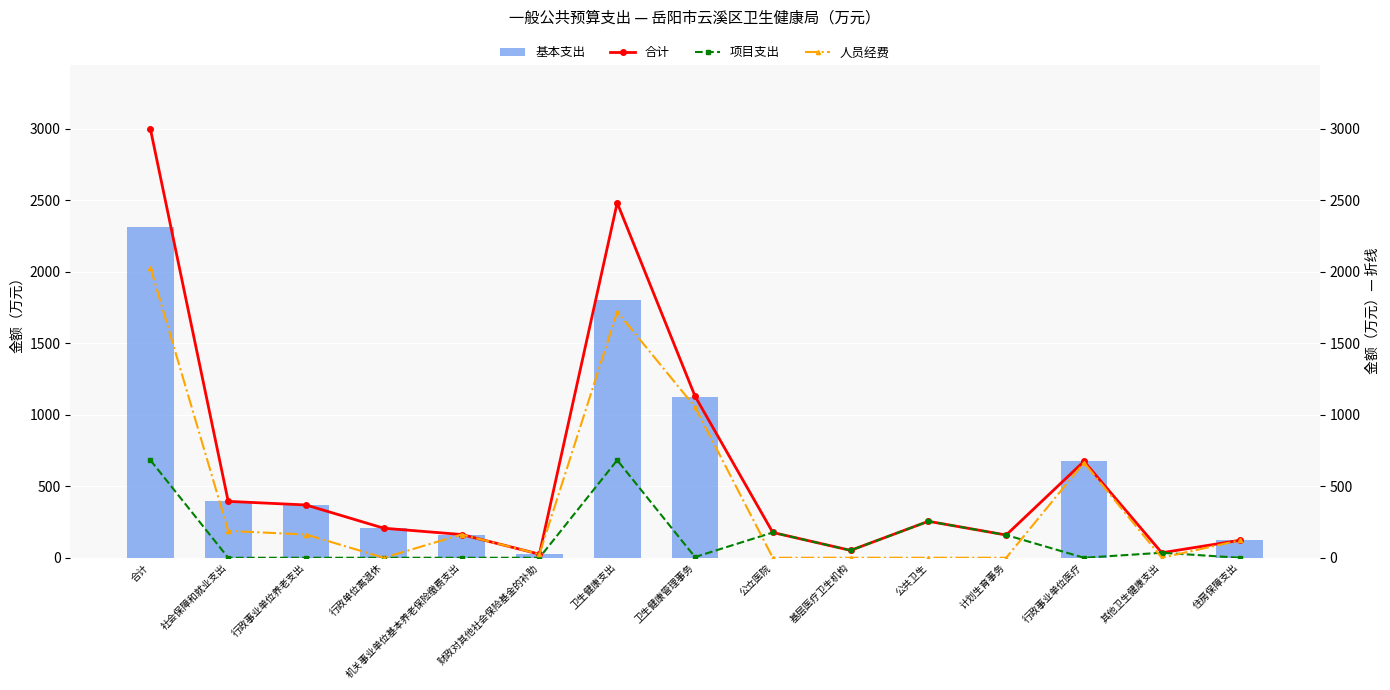

What is the label of the 11th bar from the left?

公共卫生